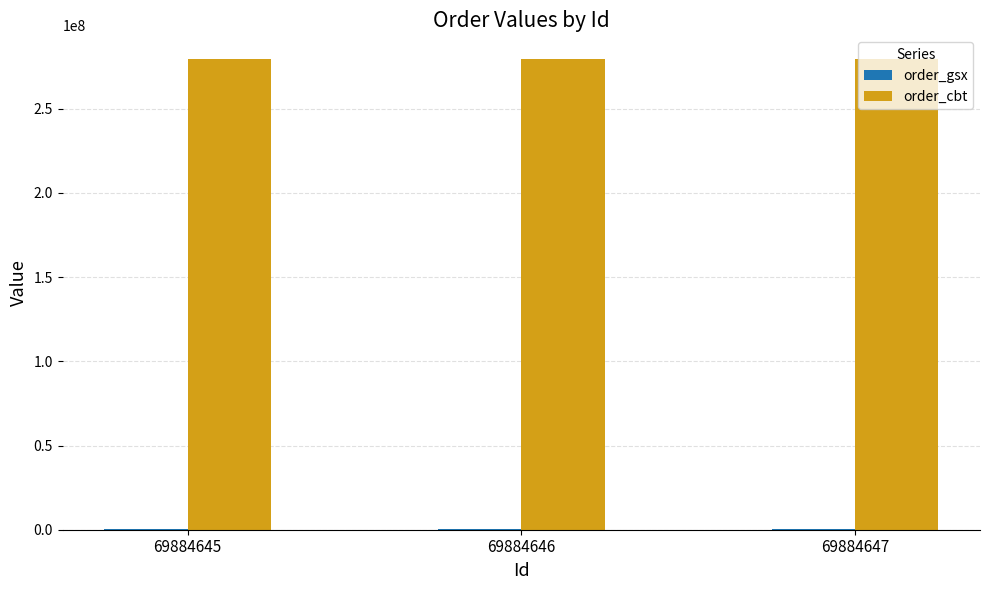

The order_cbt series shows 279634312 at 69884645. True or false?

True